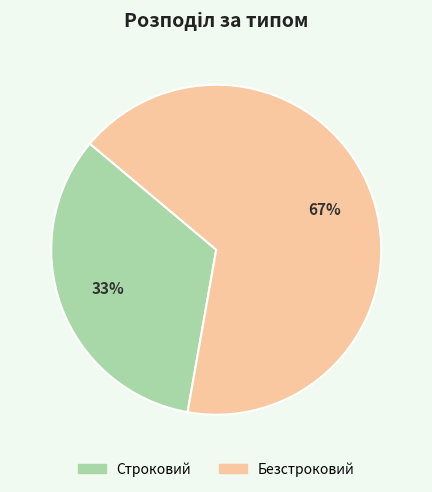

The Строковий slice represents 33% of the pie. True or false?

True